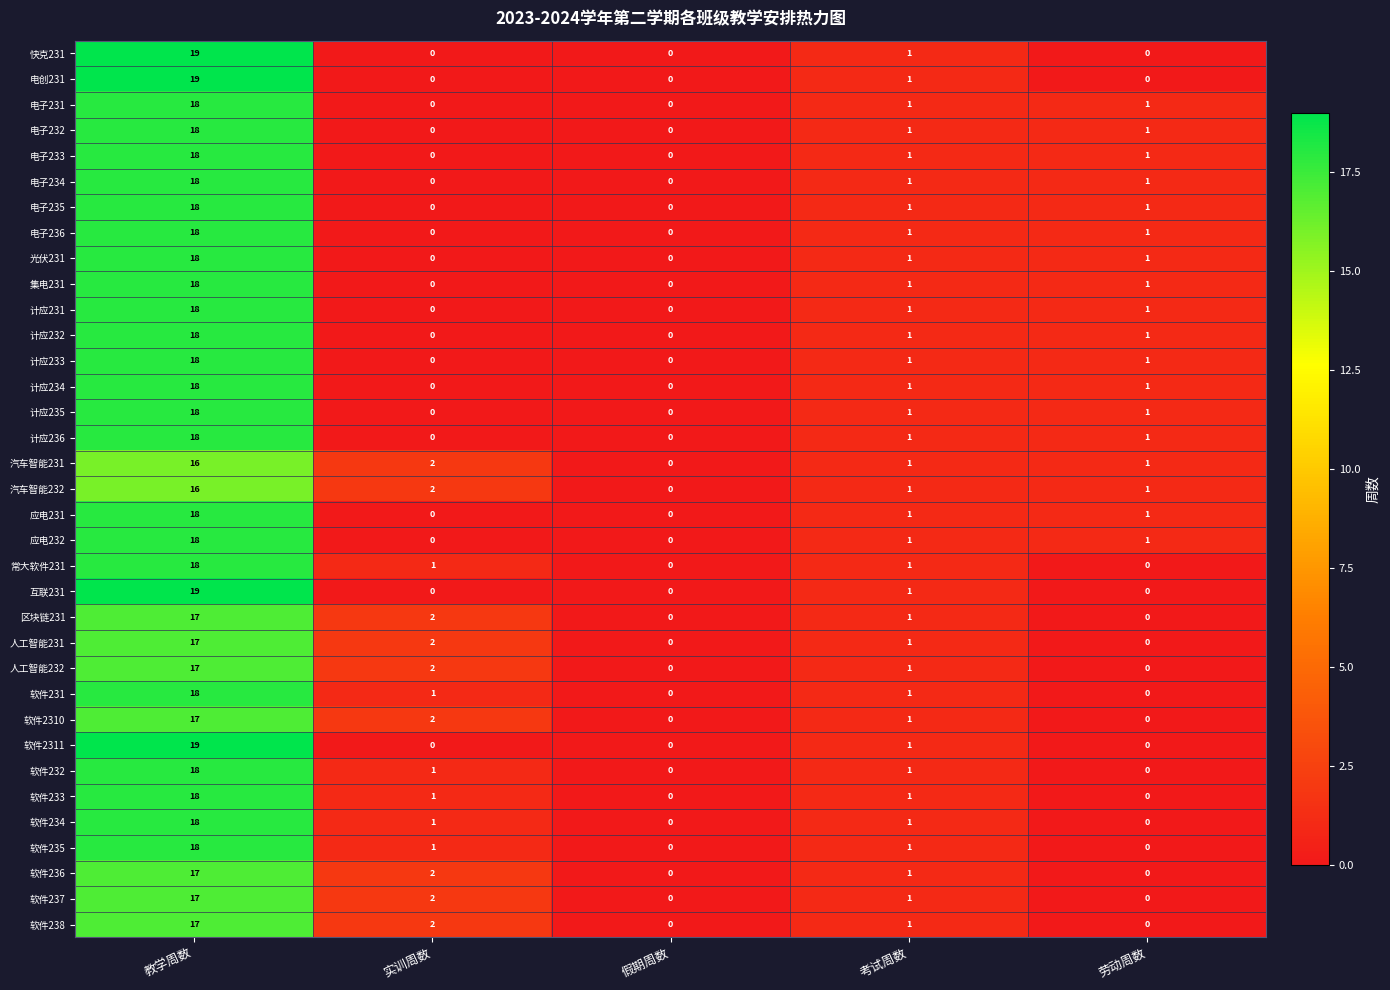

What is the total value across all series at 实训周数?

24